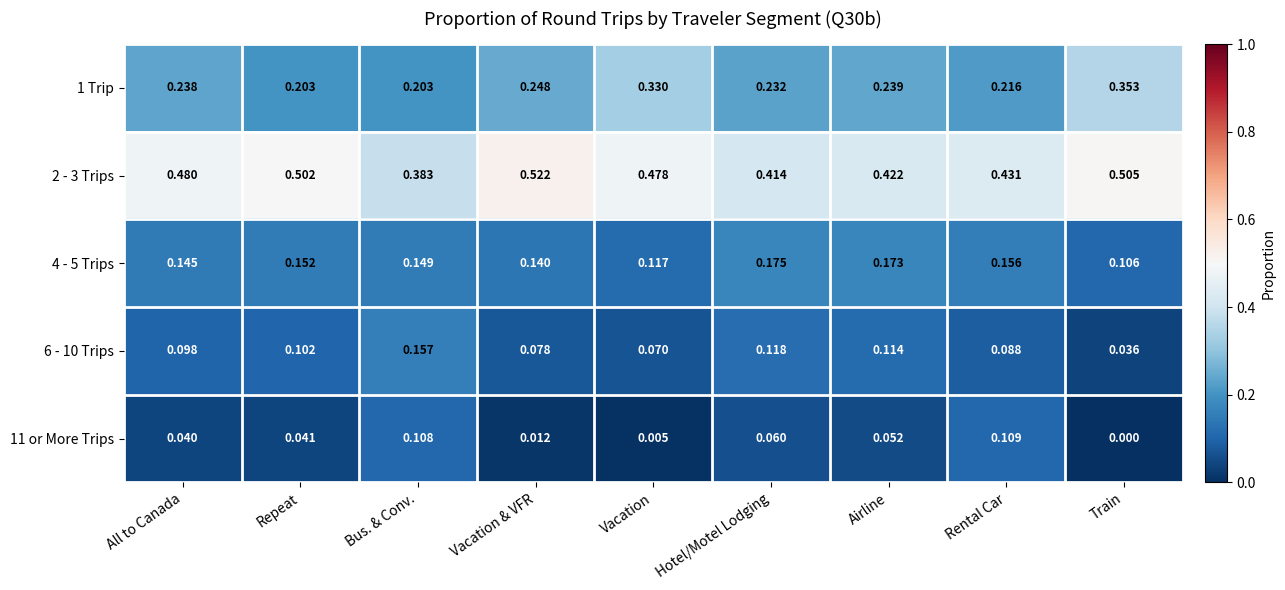

Which label corresponds to the largest value in the chart?

Vacation & VFR